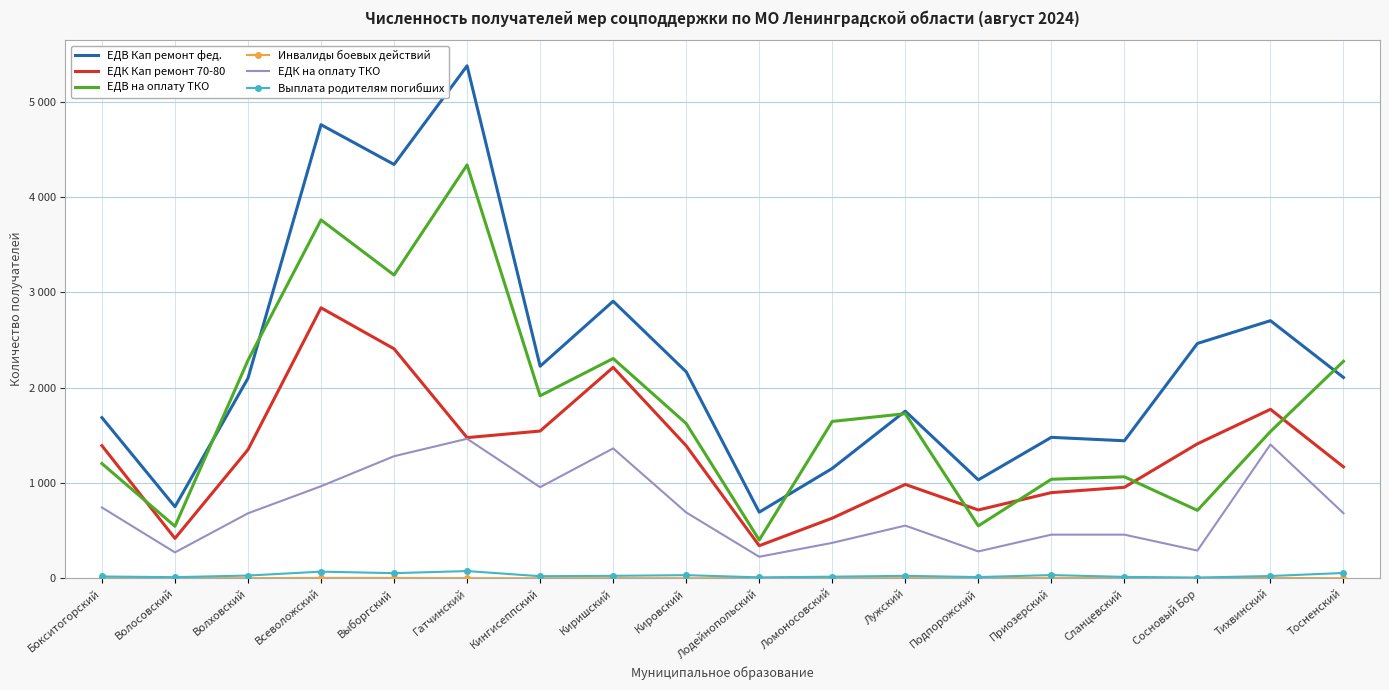

True or false: ЕДВ Кап ремонт фед. and Инвалиды боевых действий intersect in this chart.

False